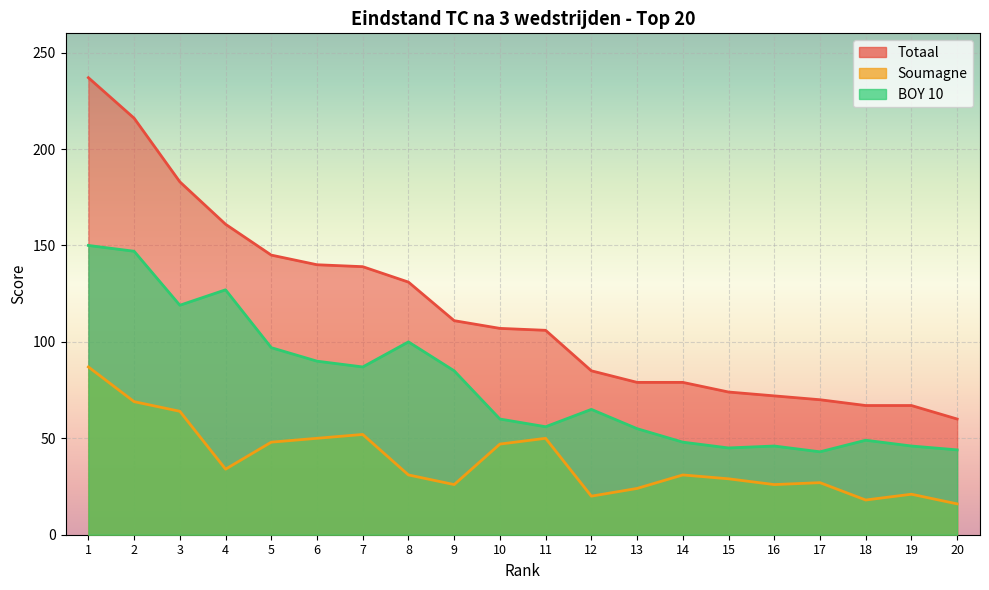

What is the average value of the BOY 10 series?

78